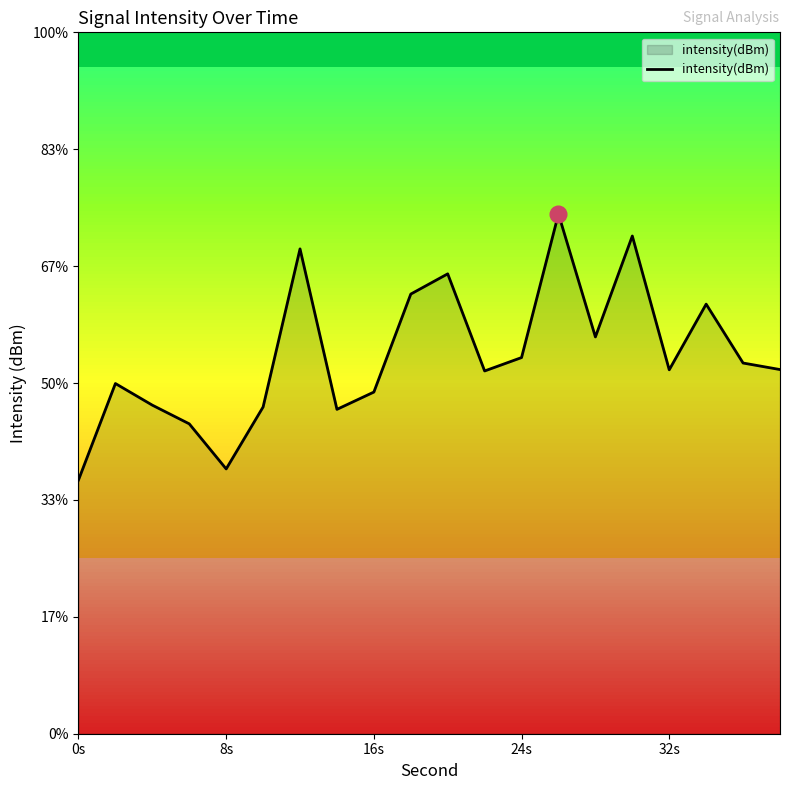

True or false: there are more than 1 points higher than both neighbors.

True